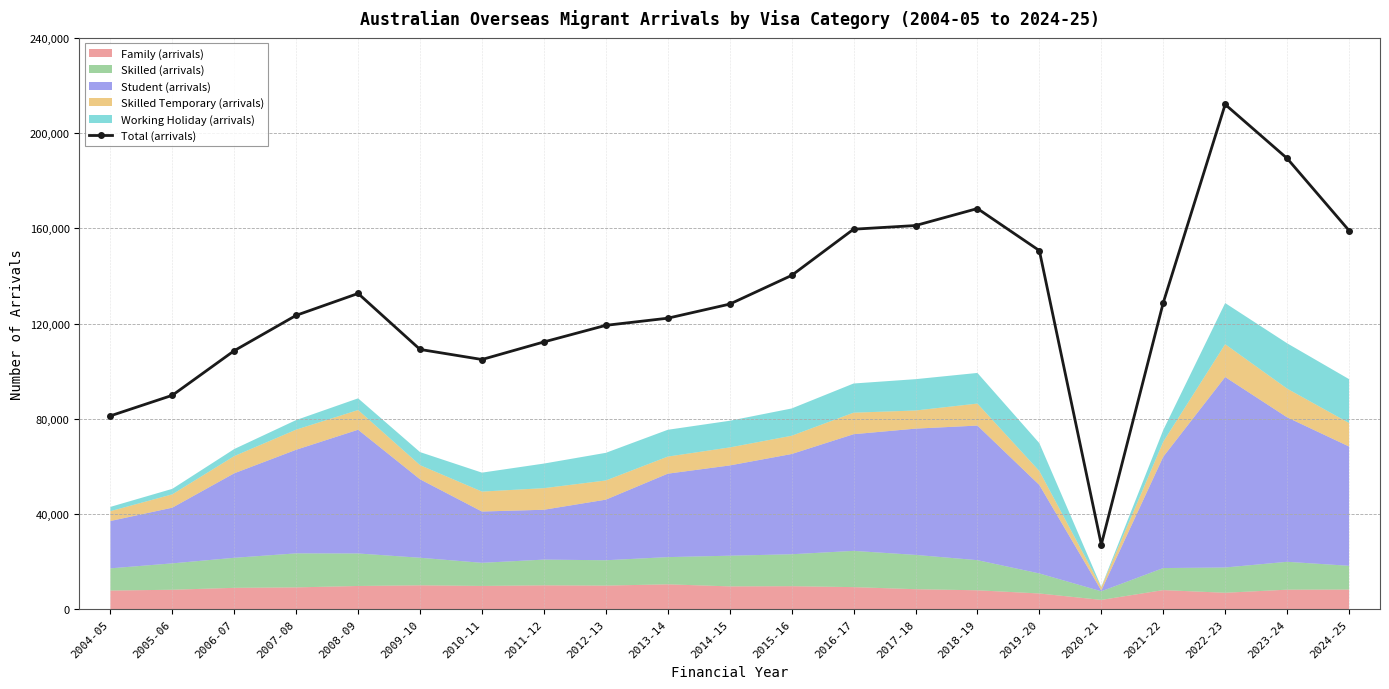

Rank the categories by value from highest to lowest.

2022-23, 2023-24, 2018-19, 2017-18, 2016-17, 2024-25, 2019-20, 2015-16, 2008-09, 2021-22, 2014-15, 2007-08, 2013-14, 2012-13, 2011-12, 2009-10, 2006-07, 2010-11, 2005-06, 2004-05, 2020-21